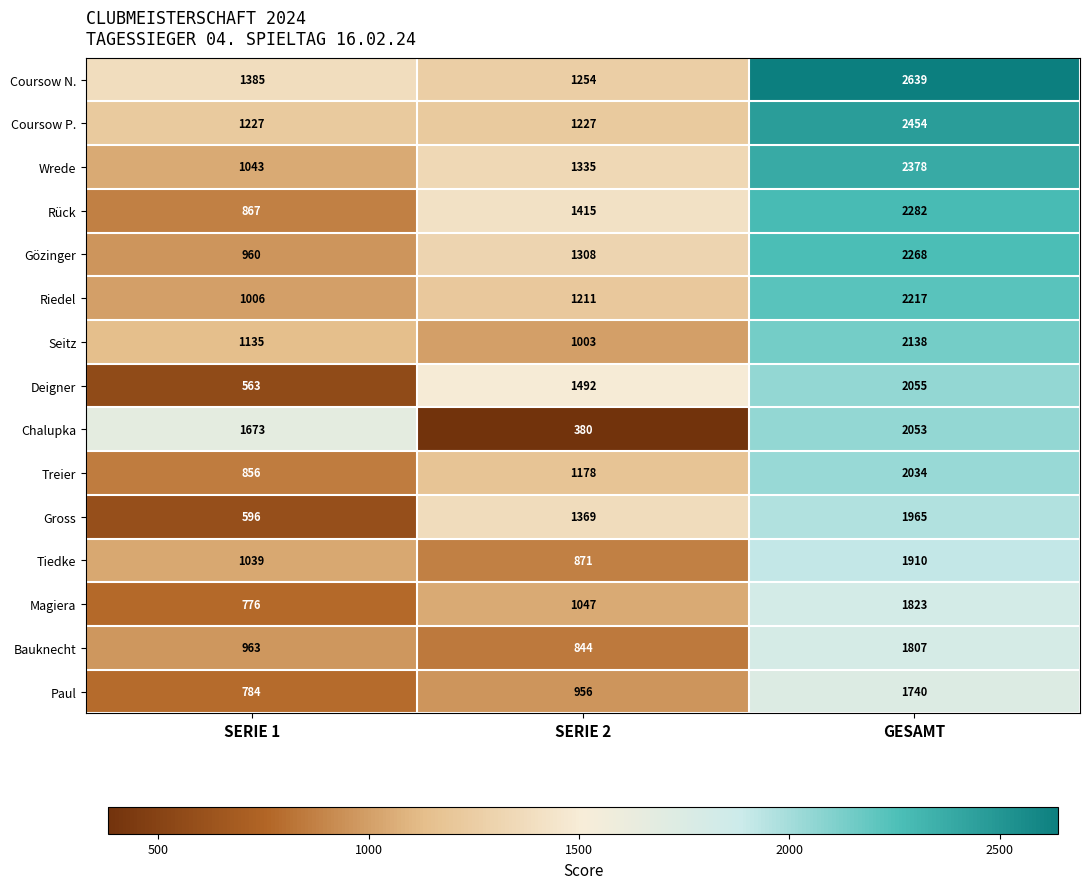

At GESAMT, list the series in order from smallest to largest.

Paul, Bauknecht, Magiera, Tiedke, Gross, Treier, Chalupka, Deigner, Seitz, Riedel, Gözinger, Rück, Wrede, Coursow P., Coursow N.